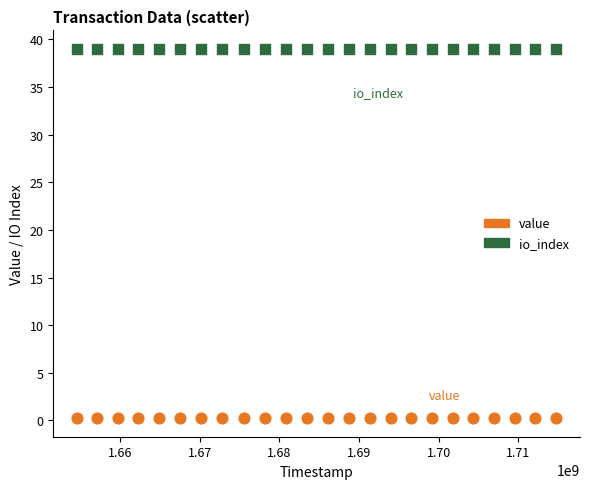

Which series contains the highest Y value?

io_index